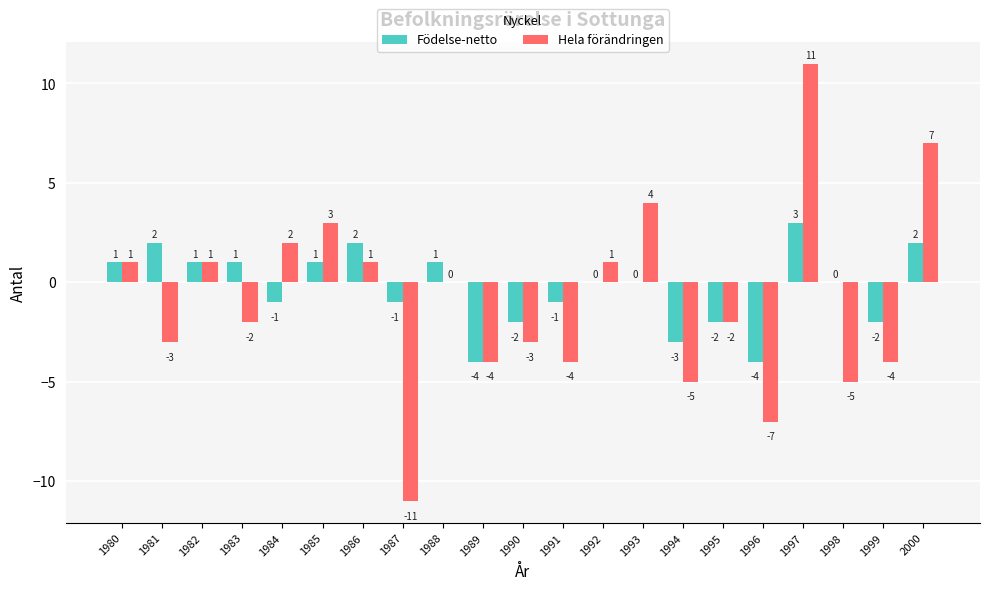

Reading left to right, transcribe all the data shown in this chart.

Födelse-netto: 1	2	1	1	-1	1	2	-1	1	-4	-2	-1	0	0	-3	-2	-4	3	0	-2	2
Hela förändringen: 1	-3	1	-2	2	3	1	-11	0	-4	-3	-4	1	4	-5	-2	-7	11	-5	-4	7